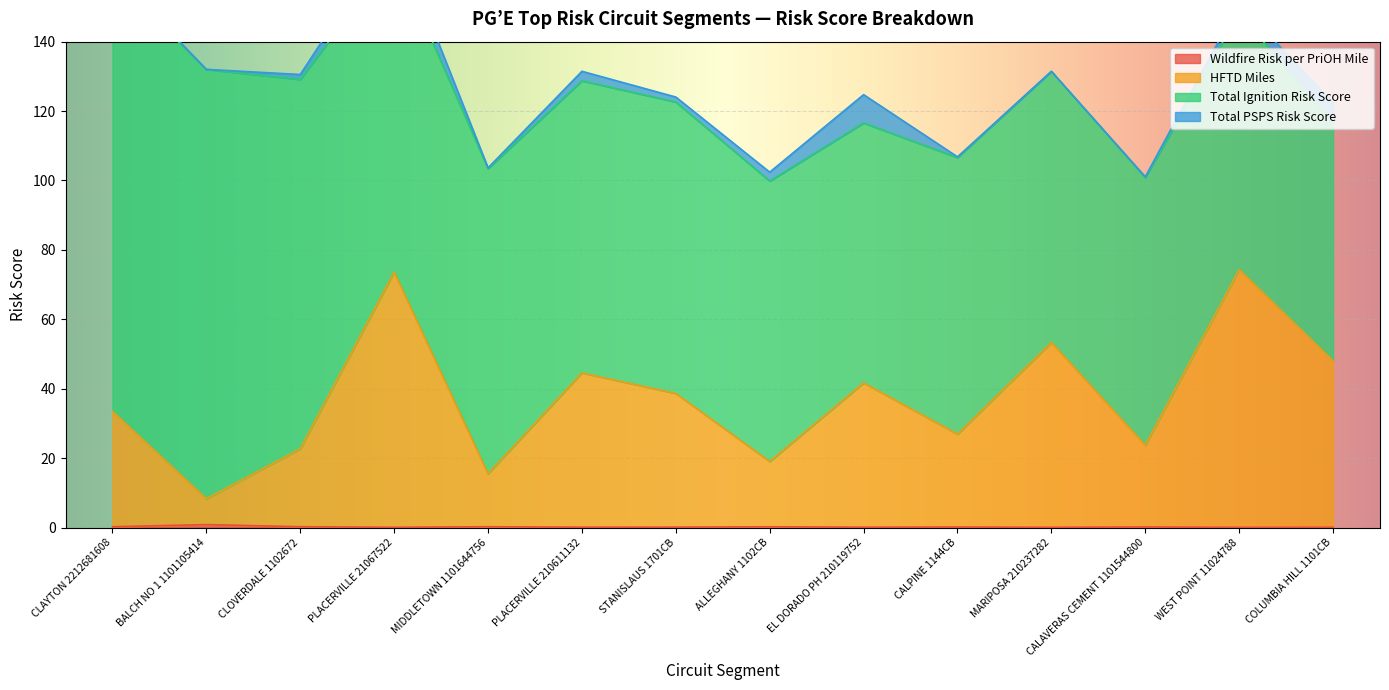

What is the approximate value of Wildfire Risk per PriOH Mile at EL DORADO PH 210119752?

0.1